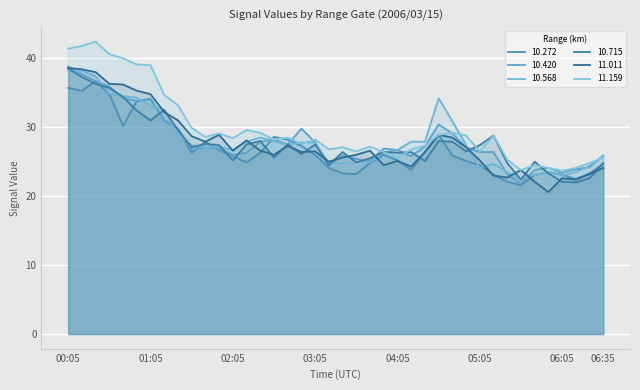

Is the value of 10.272 at 04:25 greater than the value of 11.011 at 05:55?

Yes